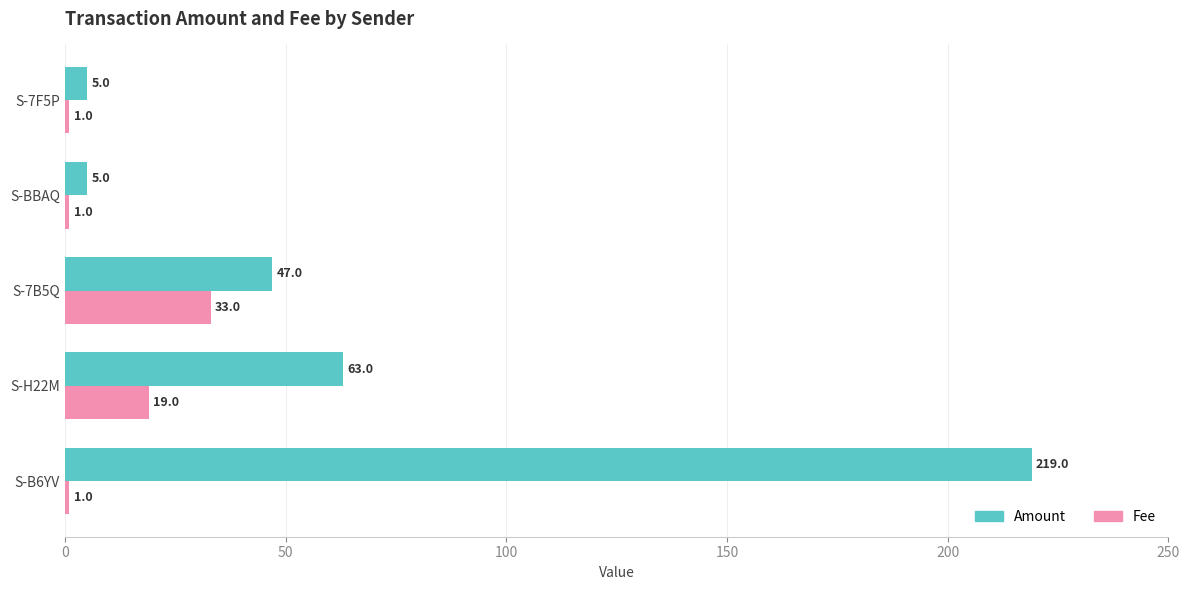

What is the average value of the Fee series?

11